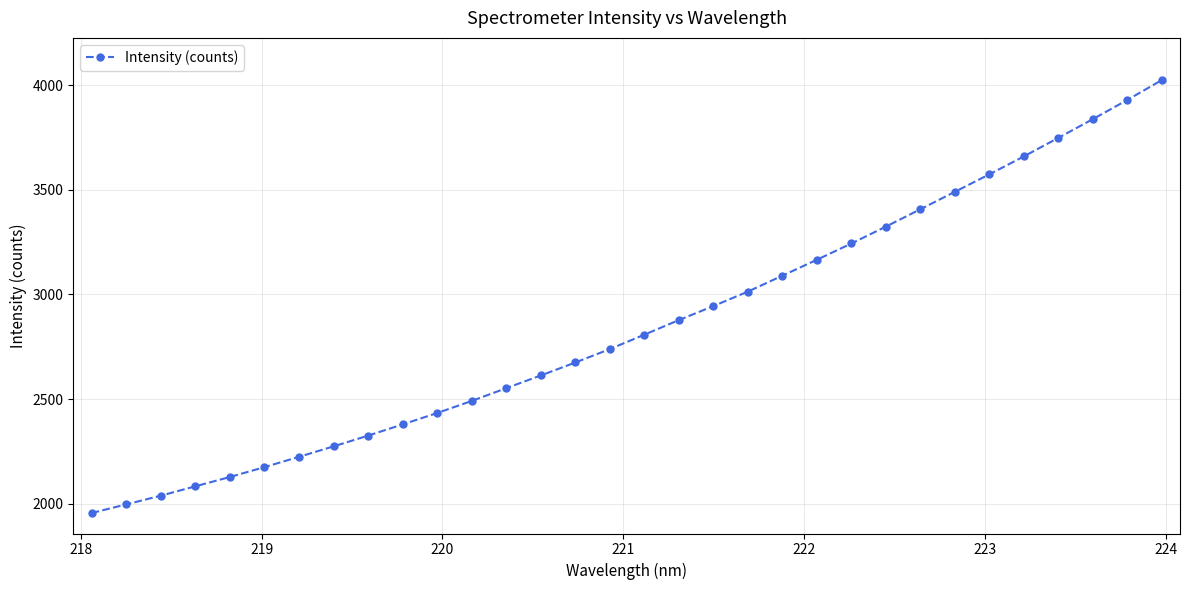

What is the minimum value shown in the chart?

1956.3